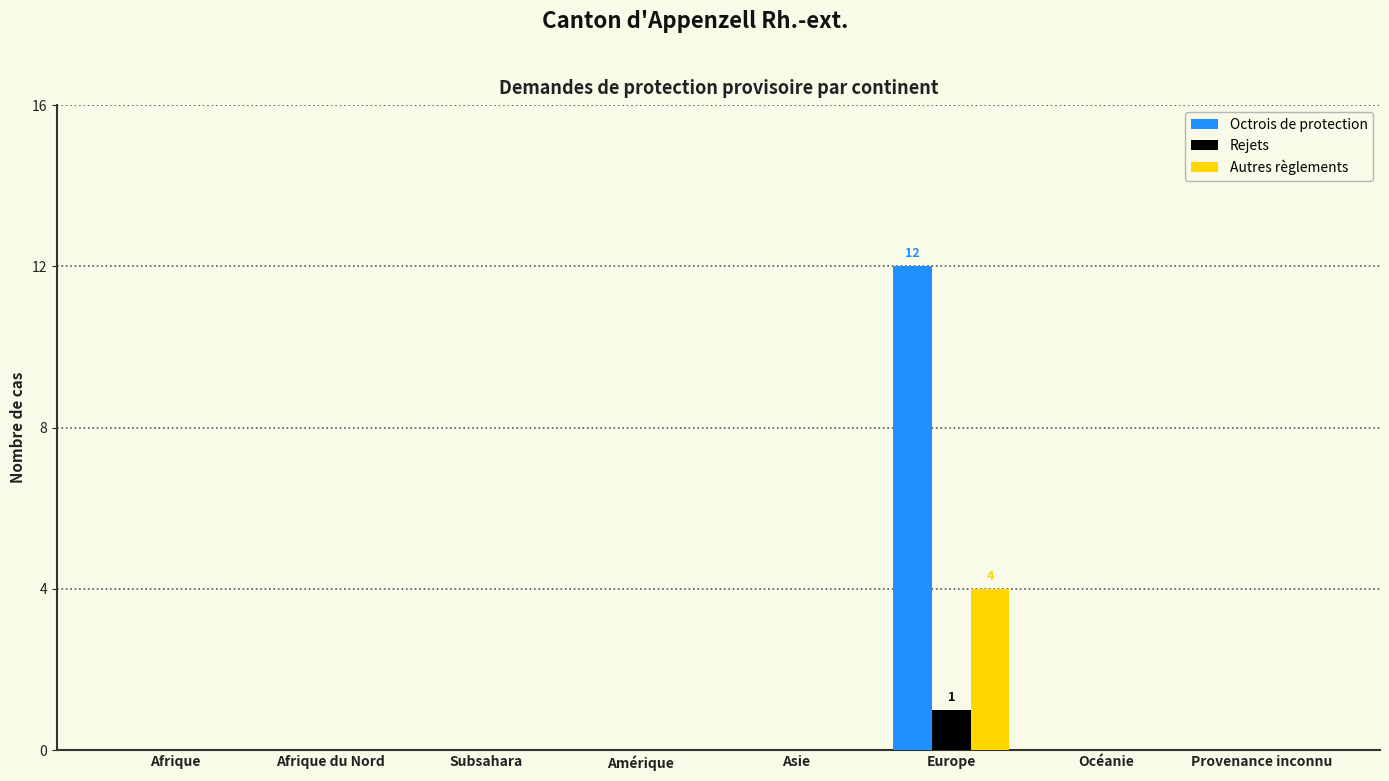

What is the sum of all Rejets values?

1